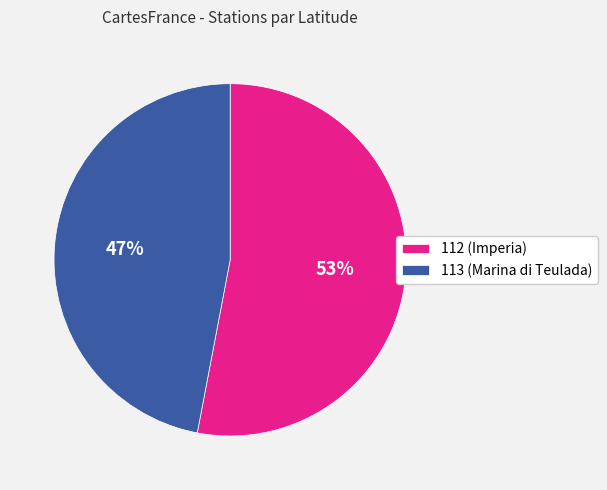

What is the ratio of the value at 112 (Imperia) to the value at 113 (Marina di Teulada)?

1.1